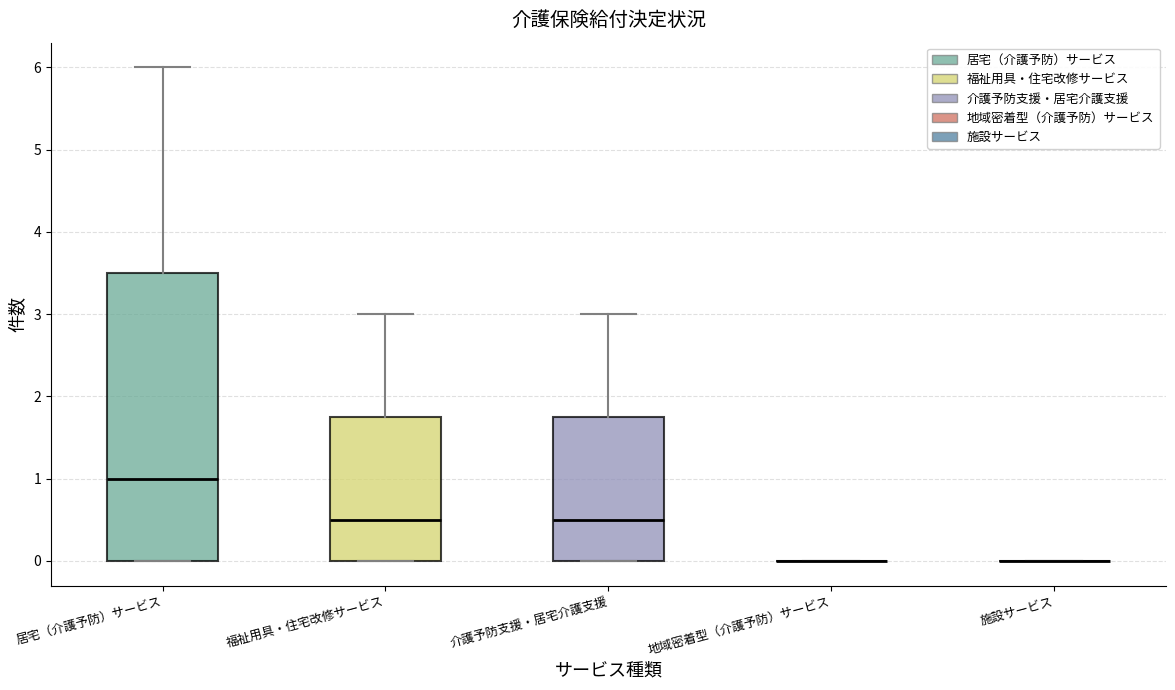

Reading left to right, transcribe this box plot: for each box, give where its median line is, the range the box spans, and where its two whiskers end, as read against the y-axis. The values are not printed on the chart, so give them approximately, as read against the axis.

居宅（介護予防）サービス: median 1.0, box 0.0 to 3.5, whiskers 0.0 to 6.0
福祉用具・住宅改修サービス: median 0.5, box 0.0 to 1.8, whiskers 0.0 to 3.0
介護予防支援・居宅介護支援: median 0.5, box 0.0 to 1.8, whiskers 0.0 to 3.0
地域密着型（介護予防）サービス: box collapsed to a line at 0.0, whiskers 0.0 to 0.0
施設サービス: box collapsed to a line at 0.0, whiskers 0.0 to 0.0